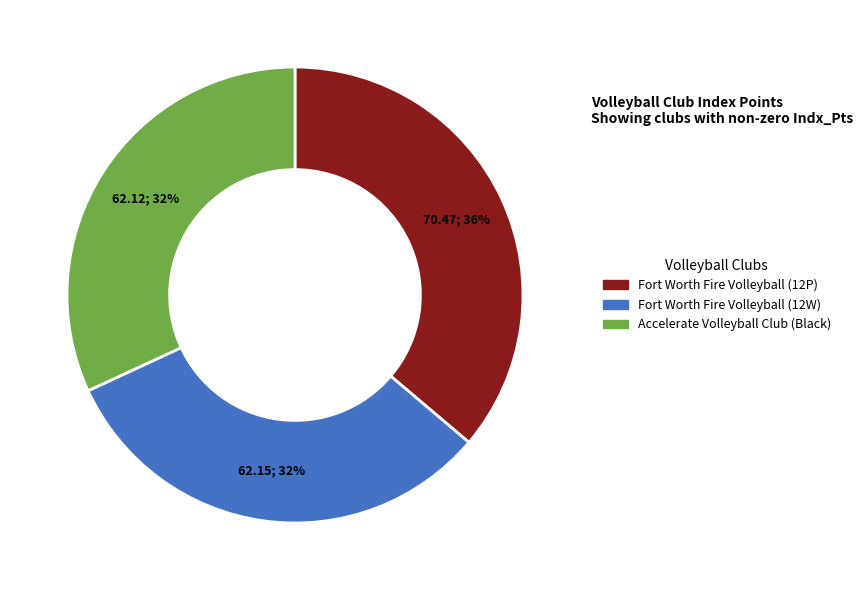

Combined, do Fort Worth Fire Volleyball (12P) and Fort Worth Fire Volleyball (12W) account for over 50%?

Yes